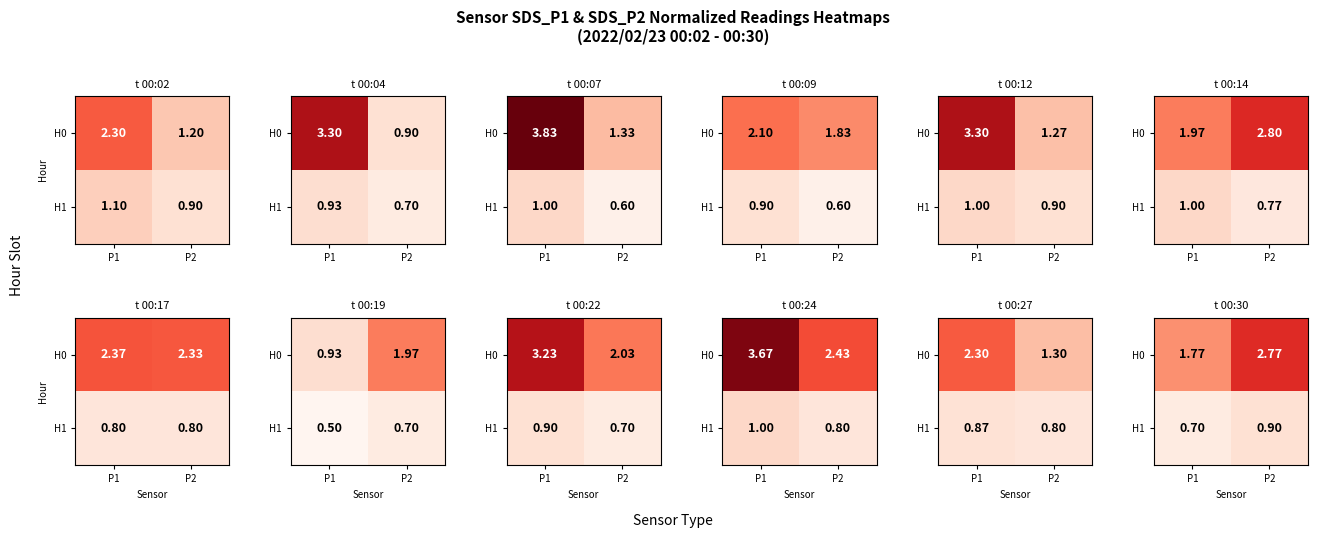

Rank the series by their maximum value, from highest to lowest.

H0, H1